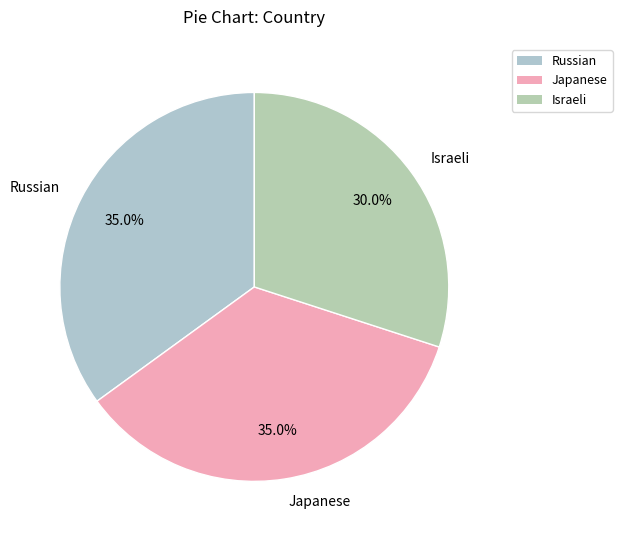

Is the sum of Japanese and Israeli greater than half?

Yes